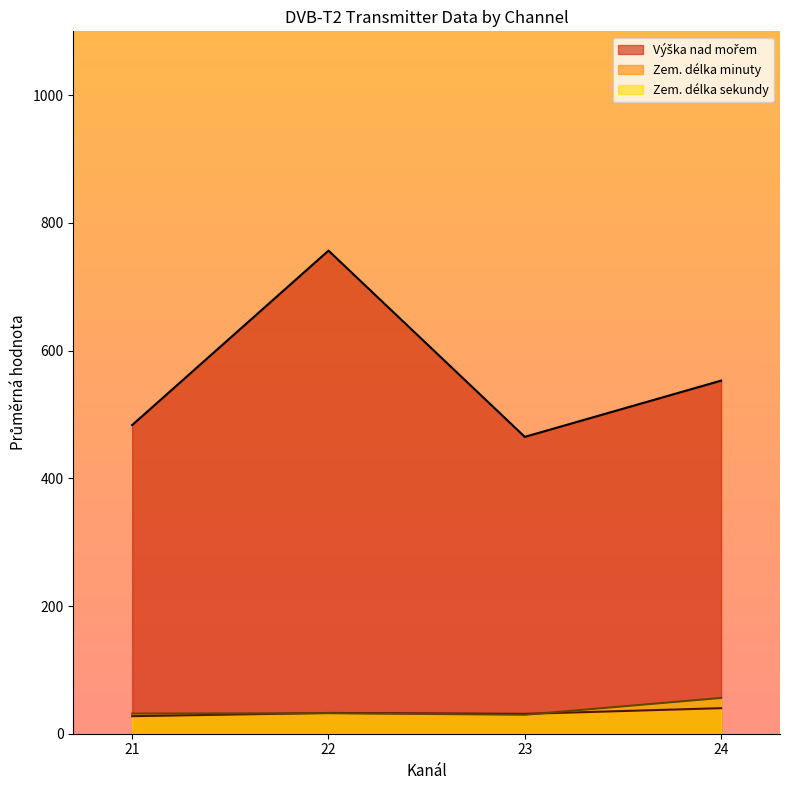

What is the minimum value for Zem. délka sekundy?

29.7